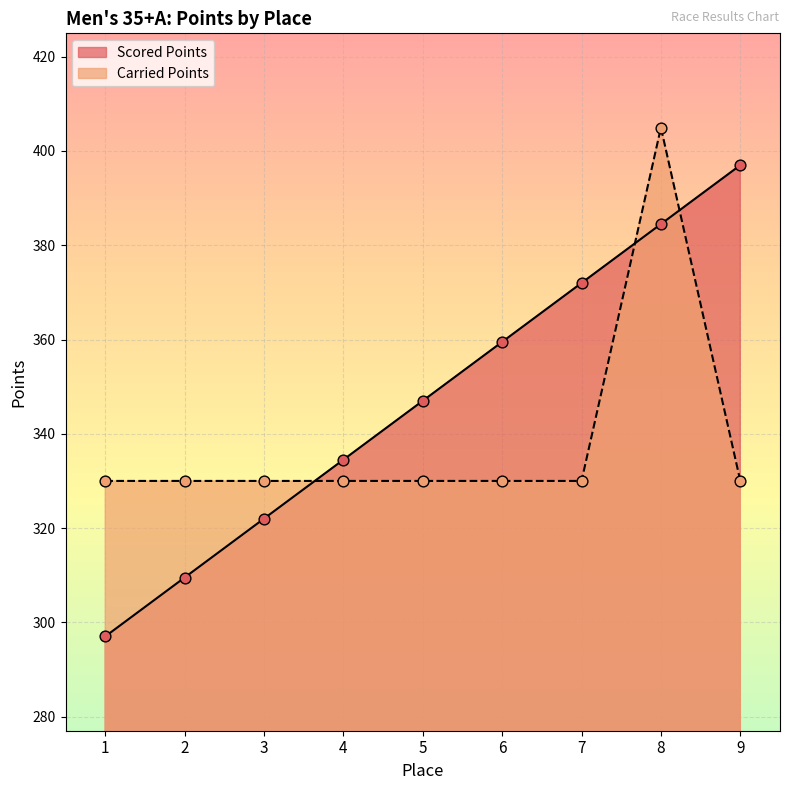

Is the value of Scored Points at 6 greater than the value of Carried Points at 6?

Yes